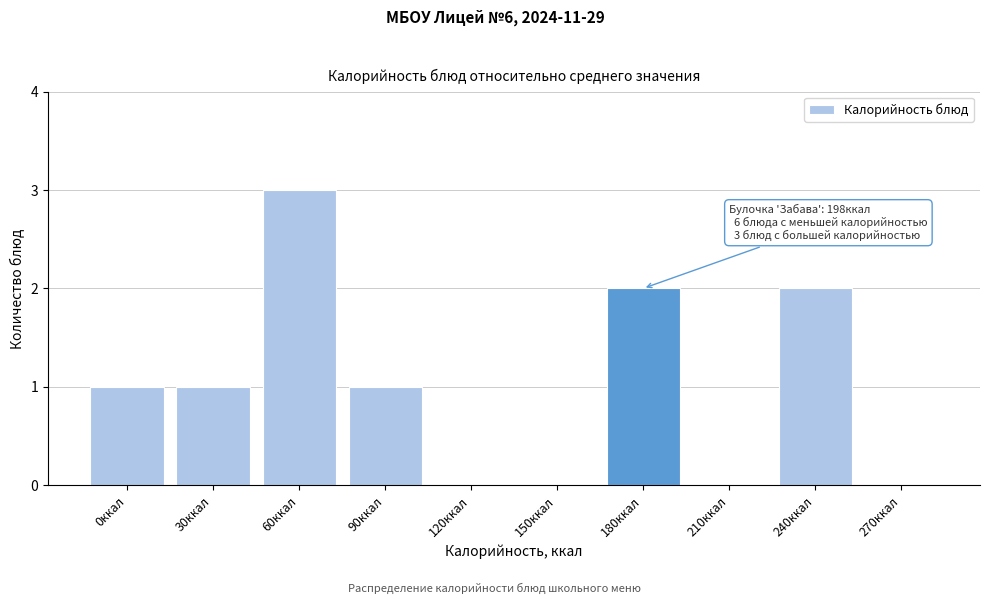

Reading right to left, transcribe all the data shown in this chart.

270ккал=0	240ккал=2	210ккал=0	180ккал=2	150ккал=0	120ккал=0	90ккал=1	60ккал=3	30ккал=1	0ккал=1